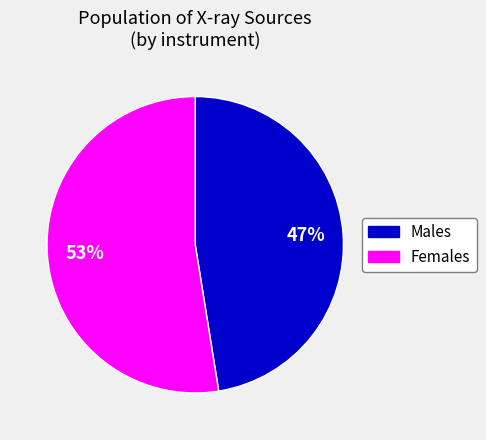

Approximately how many times larger is the value at Males compared to Females?

0.9